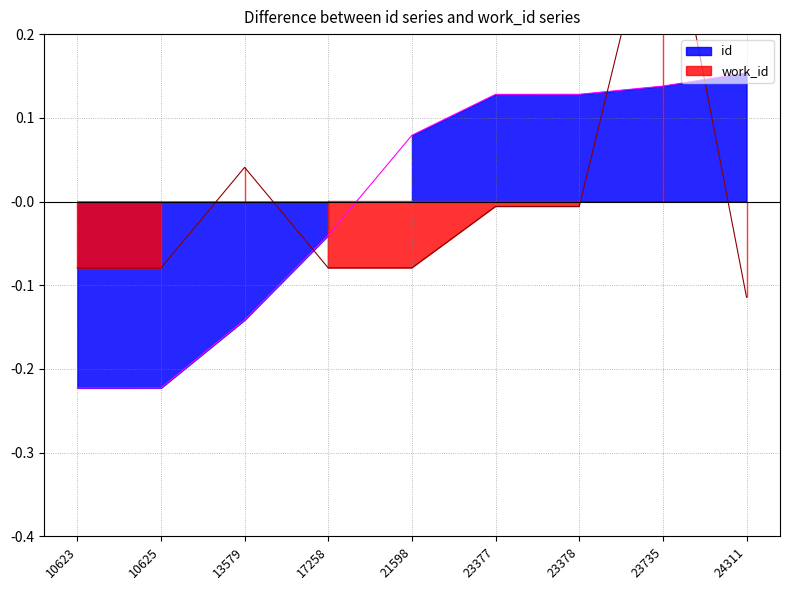

Reading left to right, list all the values displayed in this chart.

id: -0.2	-0.2	-0.1	-0.0	0.1	0.1	0.1	0.1	0.2
work_id: -0.1	-0.1	0.0	-0.1	-0.1	-0.0	-0.0	0.4	-0.1